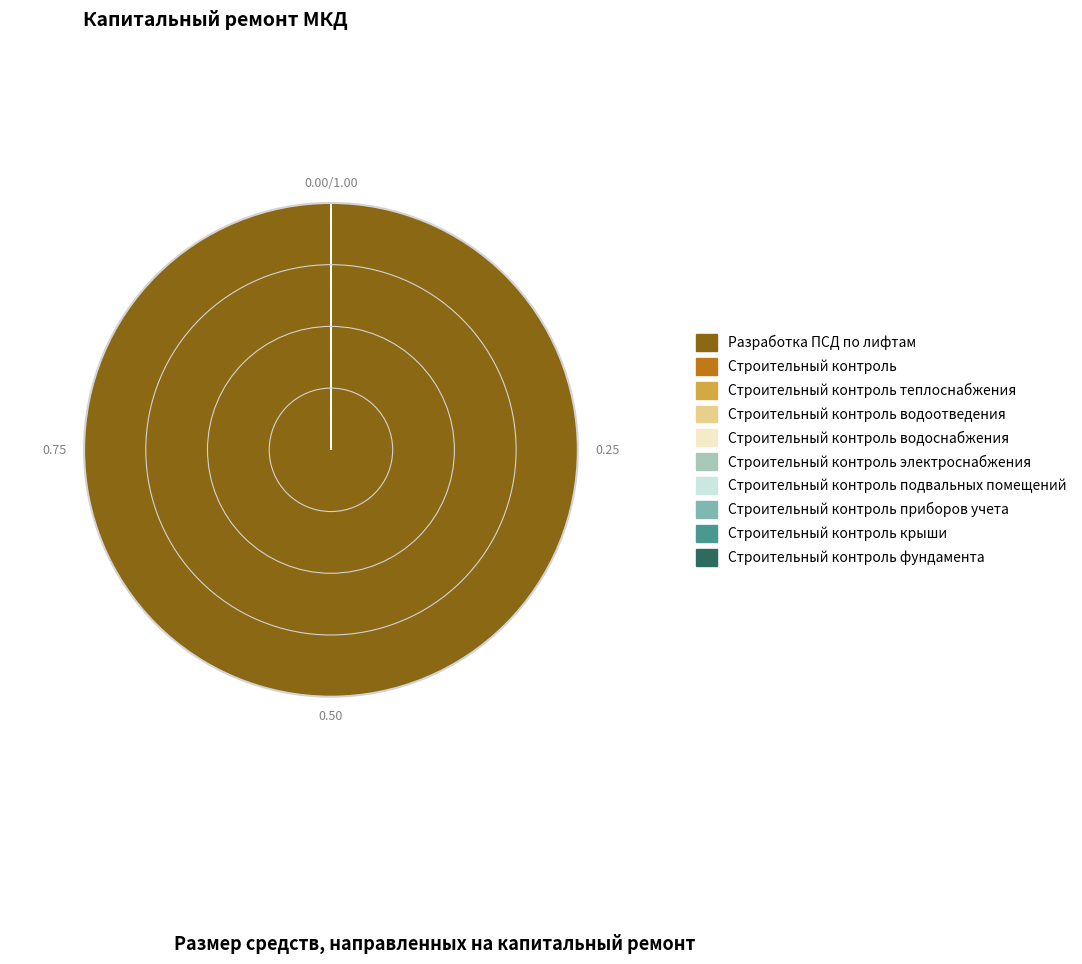

Does any single category account for the majority?

Yes